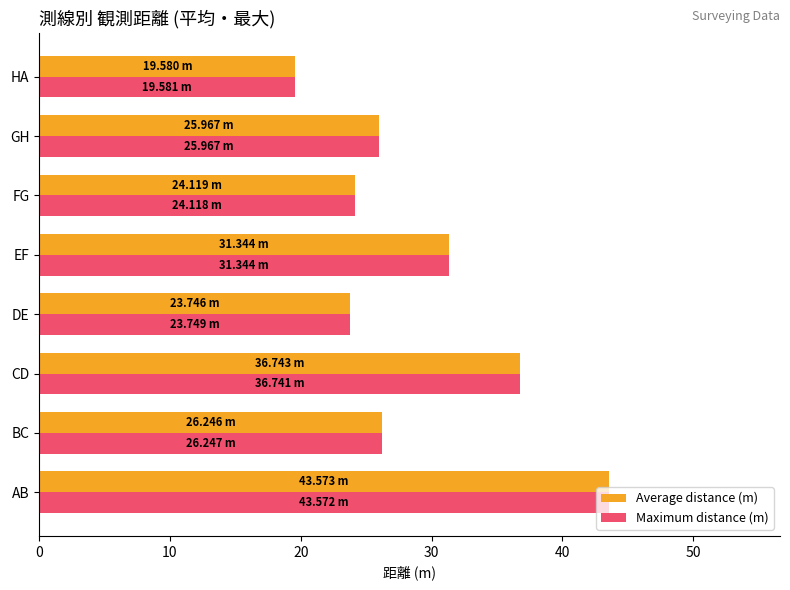

Between BC and DE, which series saw the biggest shift?

Average distance (m)